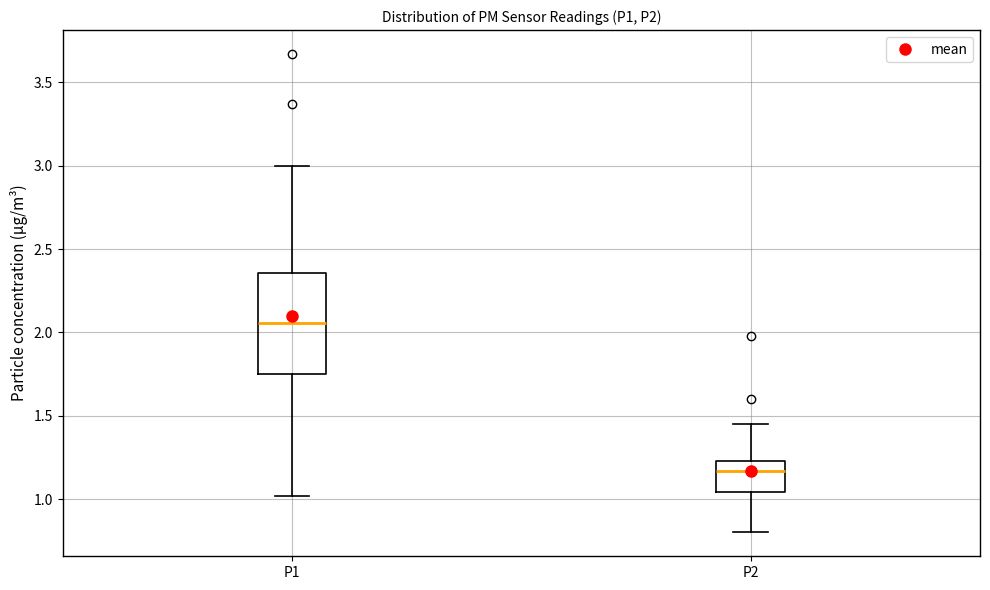

Reading left to right, transcribe this box plot: for each box, give where its median line is, the range the box spans, and where its two whiskers end, as read against the y-axis. The values are not printed on the chart, so give them approximately, as read against the axis.

P1: median 2.05, box 1.75 to 2.35, whiskers 1.00 to 3.00
P2: median 1.15, box 1.05 to 1.25, whiskers 0.80 to 1.45